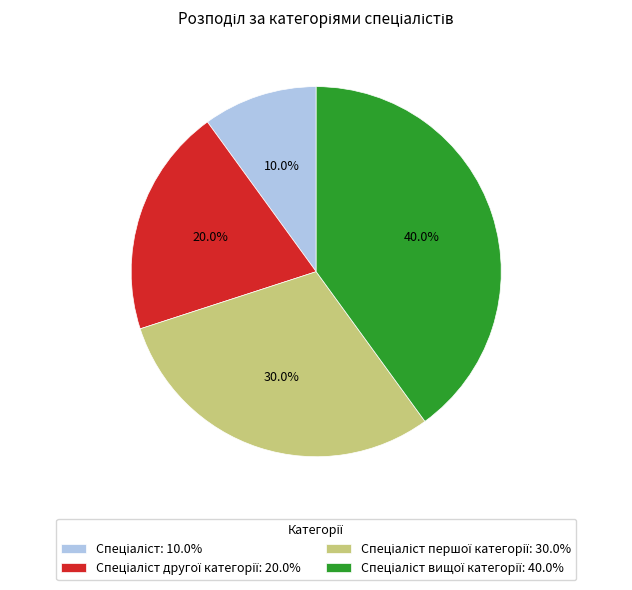

Does any single category account for the majority?

No